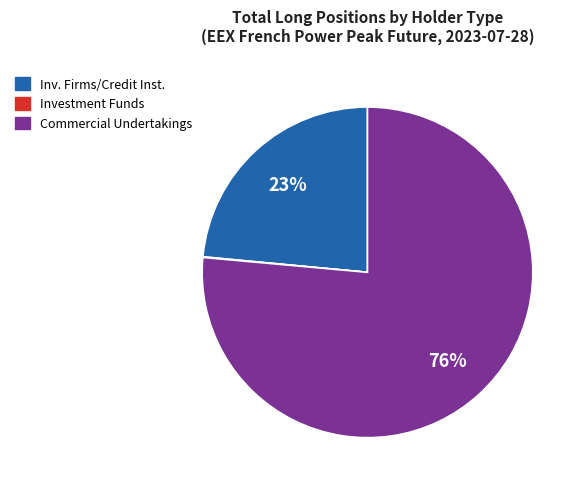

Is there a majority slice in this chart?

Yes